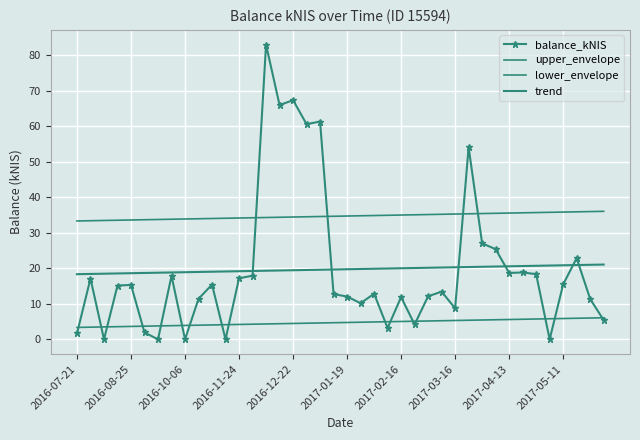

Reading right to left, what are all the values shown in this chart?

balance_kNIS: 5.4	11.4	22.9	15.5	0.0	18.4	18.9	18.7	25.4	27.1	54.1	8.8	13.4	12.1	4.2	11.9	3.2	12.8	10.2	12.1	12.7	61.4	60.6	67.4	66.0	83.1	17.9	17.2	0.0	15.4	11.4	0.0	17.9	0.0	1.9	15.3	15.2	0.0	17.1	1.7
upper_envelope: 36.1	36.0	35.9	35.9	35.8	35.7	35.7	35.6	35.5	35.5	35.4	35.3	35.2	35.2	35.1	35.0	35.0	34.9	34.8	34.8	34.7	34.6	34.5	34.5	34.4	34.3	34.3	34.2	34.1	34.1	34.0	33.9	33.9	33.8	33.7	33.6	33.6	33.5	33.4	33.4
lower_envelope: 6.1	6.0	5.9	5.9	5.8	5.7	5.7	5.6	5.5	5.5	5.4	5.3	5.2	5.2	5.1	5.0	5.0	4.9	4.8	4.8	4.7	4.6	4.5	4.5	4.4	4.3	4.3	4.2	4.1	4.1	4.0	3.9	3.9	3.8	3.7	3.6	3.6	3.5	3.4	3.4
trend: 21.1	21.0	20.9	20.9	20.8	20.7	20.7	20.6	20.5	20.5	20.4	20.3	20.2	20.2	20.1	20.0	20.0	19.9	19.8	19.8	19.7	19.6	19.5	19.5	19.4	19.3	19.3	19.2	19.1	19.1	19.0	18.9	18.9	18.8	18.7	18.6	18.6	18.5	18.4	18.4